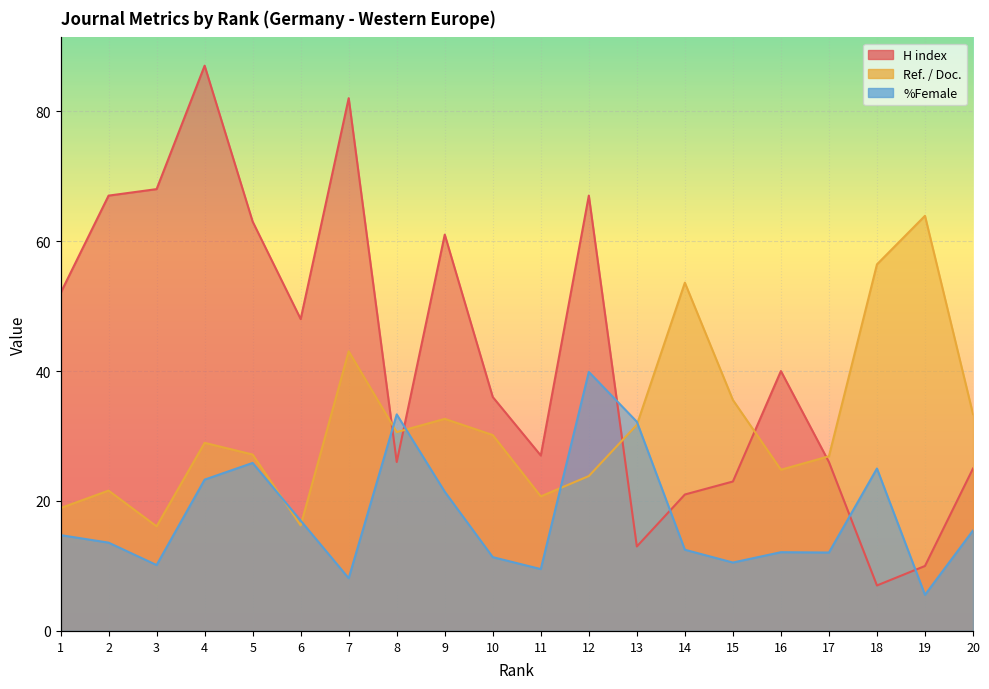

How many values in the H index series are below 40?

10